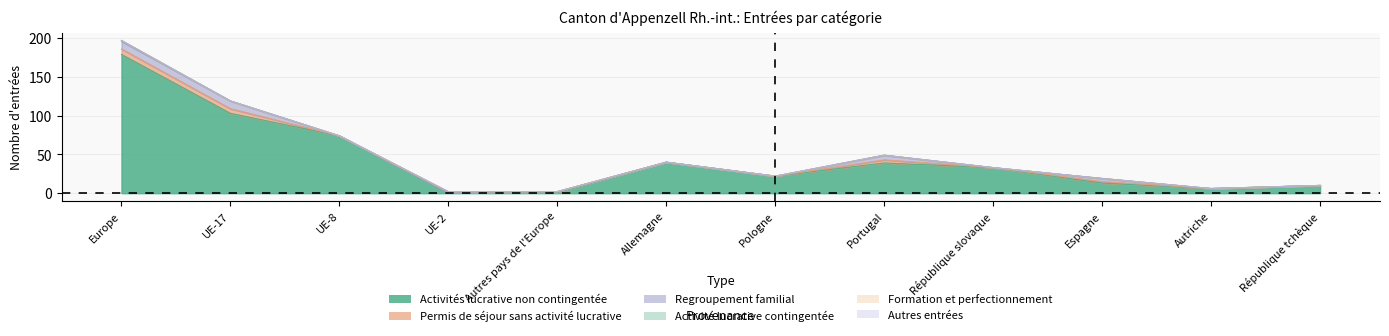

Reading left to right, transcribe all the data shown in this chart.

Activités lucrative non contingentée: Europe=179	UE-17=103	UE-8=74	UE-2=1	Autres pays de l'Europe=1	Allemagne=40	Pologne=22	Portugal=39	République slovaque=33	Espagne=13	Autriche=6	République tchèque=10
Permis de séjour sans activité lucrative: Europe=7	UE-17=6	UE-8=0	UE-2=0	Autres pays de l'Europe=1	Allemagne=0	Pologne=0	Portugal=4	République slovaque=0	Espagne=2	Autriche=0	République tchèque=0
Regroupement familial: Europe=10	UE-17=10	UE-8=0	UE-2=0	Autres pays de l'Europe=0	Allemagne=0	Pologne=0	Portugal=6	République slovaque=0	Espagne=4	Autriche=0	République tchèque=0
Activité lucrative contingentée: Europe=1	UE-17=0	UE-8=0	UE-2=1	Autres pays de l'Europe=0	Allemagne=0	Pologne=0	Portugal=0	République slovaque=0	Espagne=0	Autriche=0	République tchèque=0
Formation et perfectionnement: Europe=0	UE-17=0	UE-8=0	UE-2=0	Autres pays de l'Europe=0	Allemagne=0	Pologne=0	Portugal=0	République slovaque=0	Espagne=0	Autriche=0	République tchèque=0
Autres entrées: Europe=0	UE-17=0	UE-8=0	UE-2=0	Autres pays de l'Europe=0	Allemagne=0	Pologne=0	Portugal=0	République slovaque=0	Espagne=0	Autriche=0	République tchèque=0